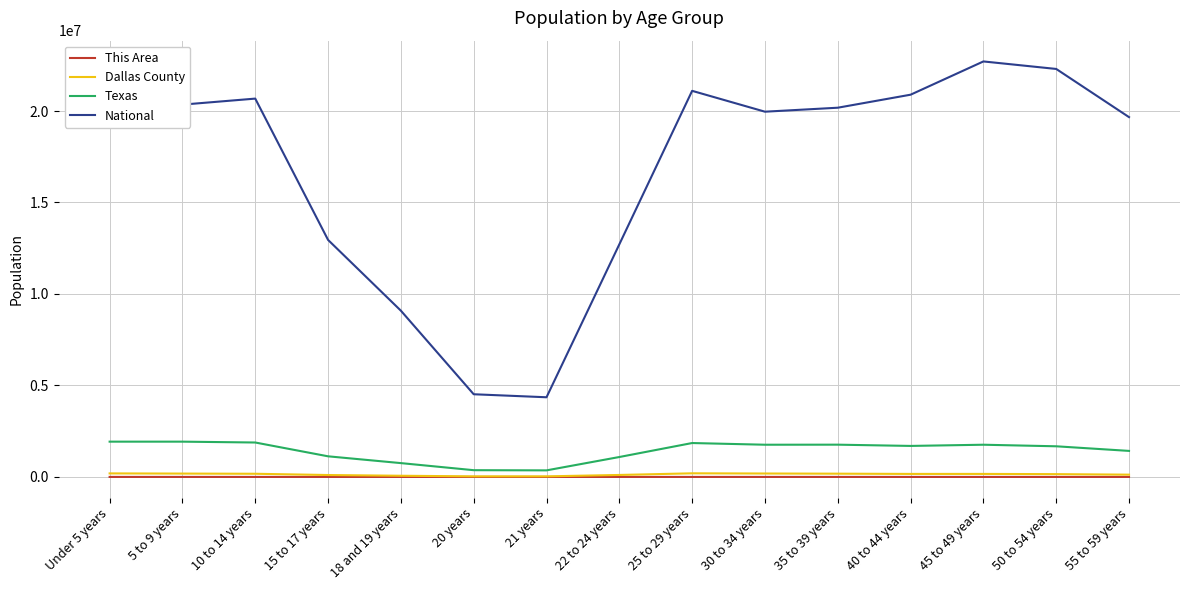

What are all the series names shown in the legend?

This Area, Dallas County, Texas, National